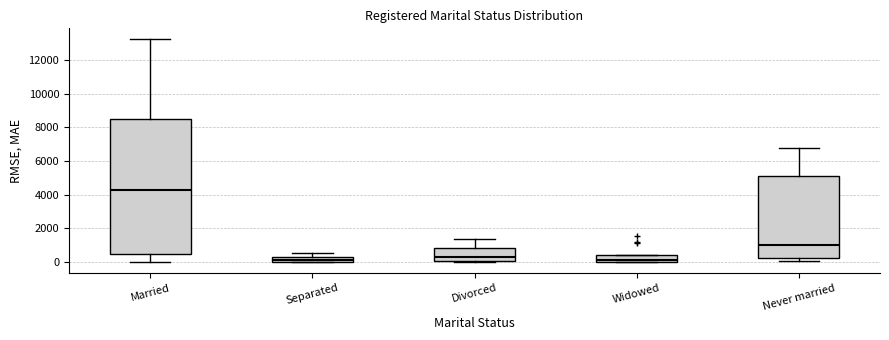

Comparing the boxes themselves (not the whiskers), which one is the tallest?

Married